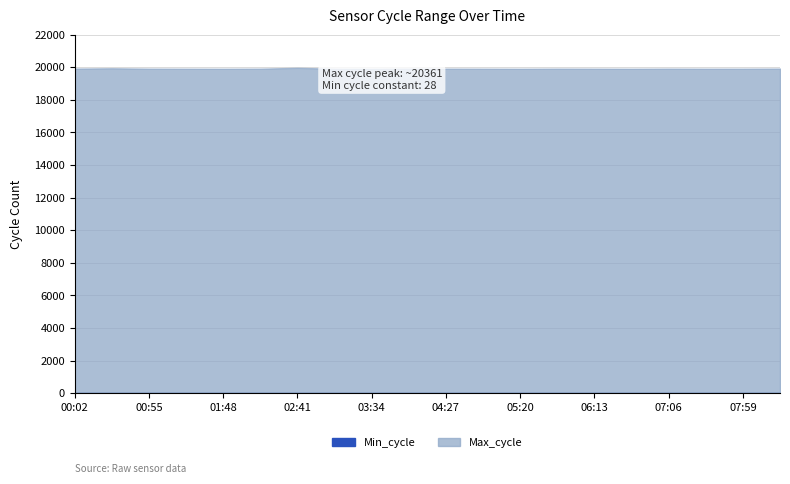

What position from the left is 03:34?

9